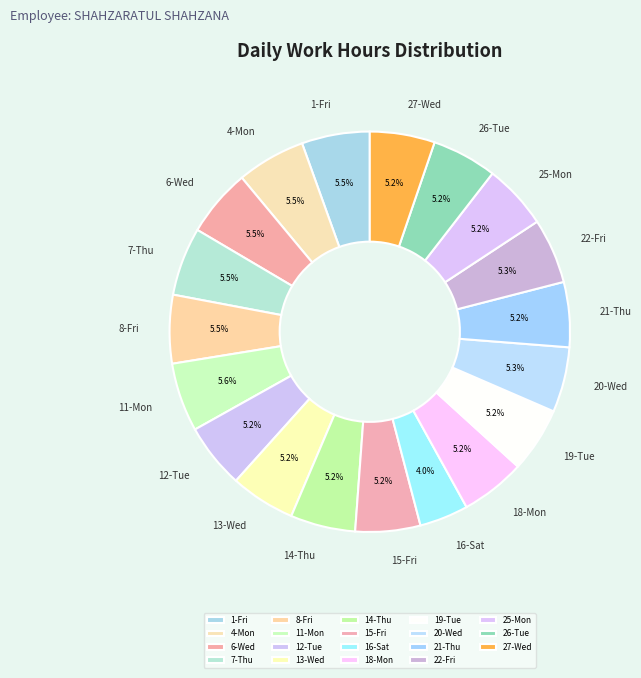

To the nearest percent, what portion does 13-Wed represent?

5%